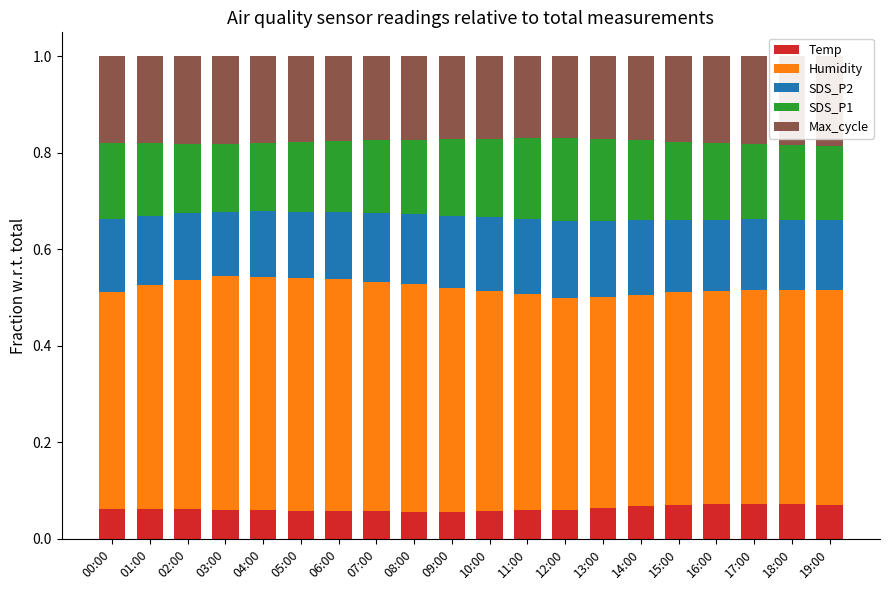

Reading right to left, extract all data points from this chart.

Temp: 19:00=0.1	18:00=0.1	17:00=0.1	16:00=0.1	15:00=0.1	14:00=0.1	13:00=0.1	12:00=0.1	11:00=0.1	10:00=0.1	09:00=0.1	08:00=0.1	07:00=0.1	06:00=0.1	05:00=0.1	04:00=0.1	03:00=0.1	02:00=0.1	01:00=0.1	00:00=0.1
Humidity: 19:00=0.4	18:00=0.4	17:00=0.4	16:00=0.4	15:00=0.4	14:00=0.4	13:00=0.4	12:00=0.4	11:00=0.4	10:00=0.5	09:00=0.5	08:00=0.5	07:00=0.5	06:00=0.5	05:00=0.5	04:00=0.5	03:00=0.5	02:00=0.5	01:00=0.5	00:00=0.5
SDS_P2: 19:00=0.1	18:00=0.1	17:00=0.1	16:00=0.1	15:00=0.2	14:00=0.2	13:00=0.2	12:00=0.2	11:00=0.2	10:00=0.2	09:00=0.1	08:00=0.1	07:00=0.1	06:00=0.1	05:00=0.1	04:00=0.1	03:00=0.1	02:00=0.1	01:00=0.1	00:00=0.1
SDS_P1: 19:00=0.2	18:00=0.2	17:00=0.2	16:00=0.2	15:00=0.2	14:00=0.2	13:00=0.2	12:00=0.2	11:00=0.2	10:00=0.2	09:00=0.2	08:00=0.2	07:00=0.2	06:00=0.1	05:00=0.1	04:00=0.1	03:00=0.1	02:00=0.1	01:00=0.2	00:00=0.2
Max_cycle: 19:00=0.2	18:00=0.2	17:00=0.2	16:00=0.2	15:00=0.2	14:00=0.2	13:00=0.2	12:00=0.2	11:00=0.2	10:00=0.2	09:00=0.2	08:00=0.2	07:00=0.2	06:00=0.2	05:00=0.2	04:00=0.2	03:00=0.2	02:00=0.2	01:00=0.2	00:00=0.2